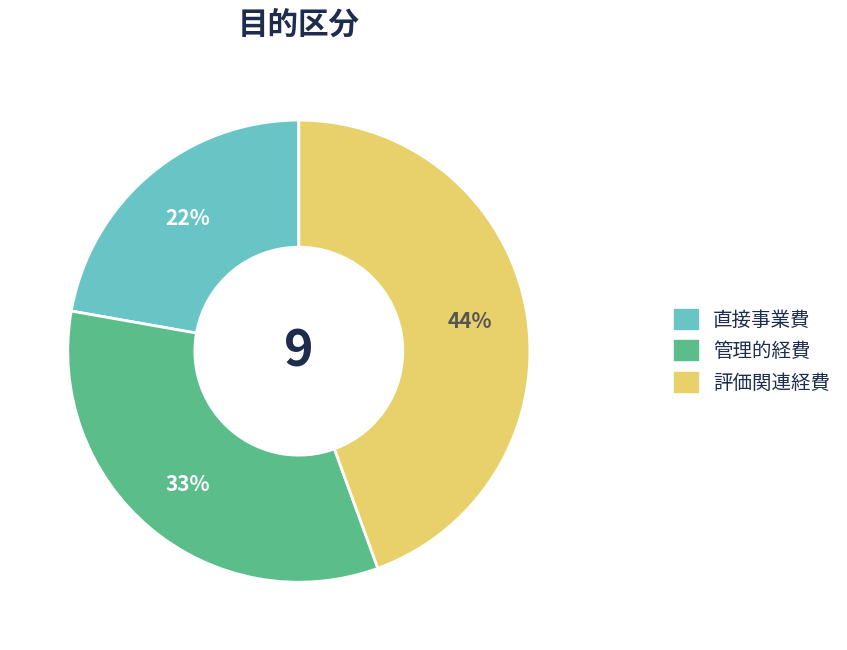

To the nearest percent, what is the average slice percentage?

33%